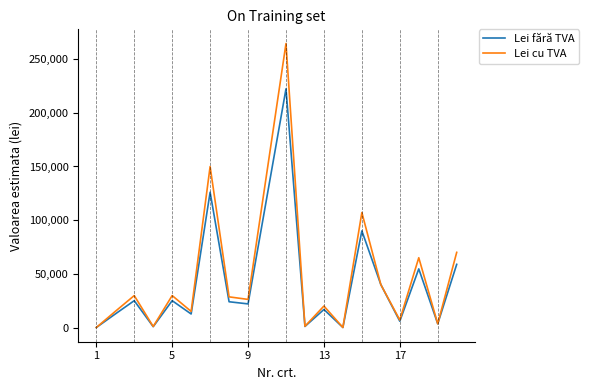

Rank the series by their maximum value, from highest to lowest.

Lei cu TVA, Lei fără TVA